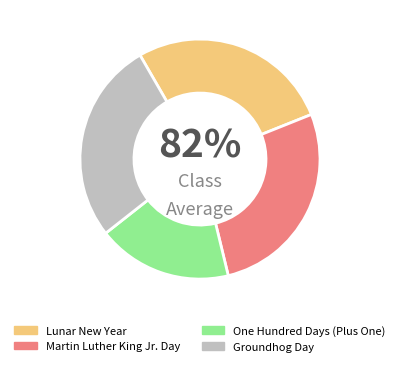

To the nearest percent, what is the combined percentage of Lunar New Year and One Hundred Days (Plus One)?

45%